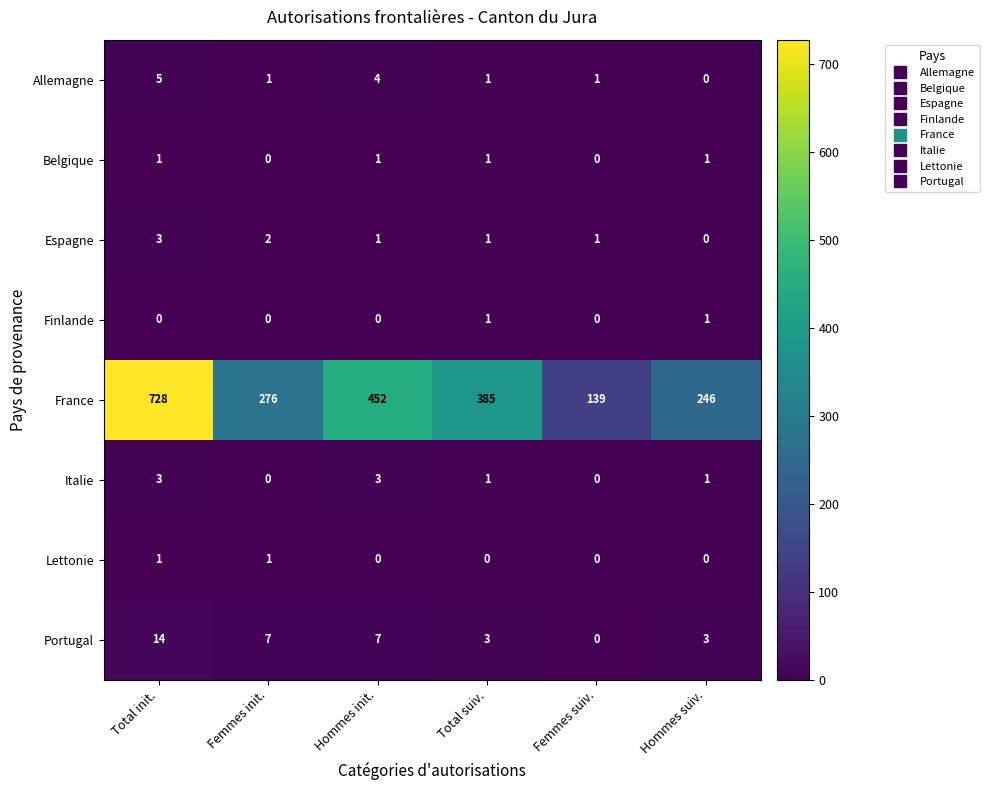

What is the sum of the France values at Total suiv. and Hommes init.?

837